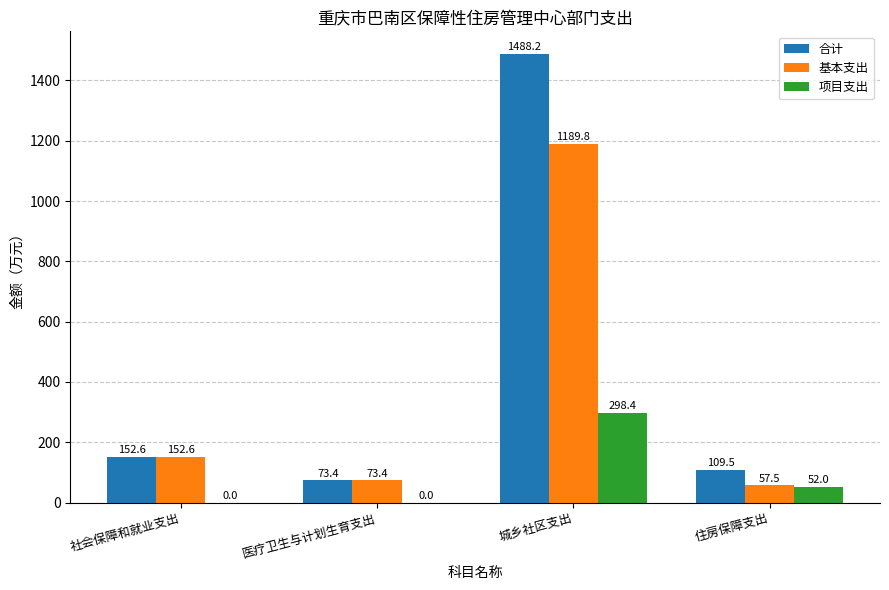

Which series changed the most between 医疗卫生与计划生育支出 and 城乡社区支出?

合计